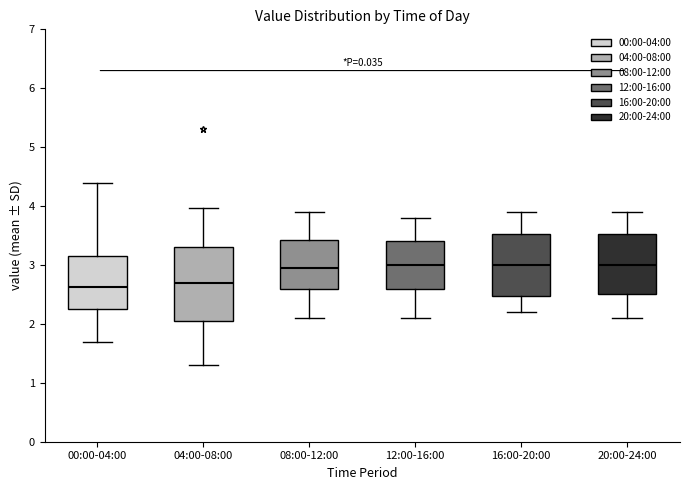

Where does the median line of the box for 12:00-16:00 sit on the y-axis? The values are not printed on the chart, so give them approximately, as read against the axis.

3.0